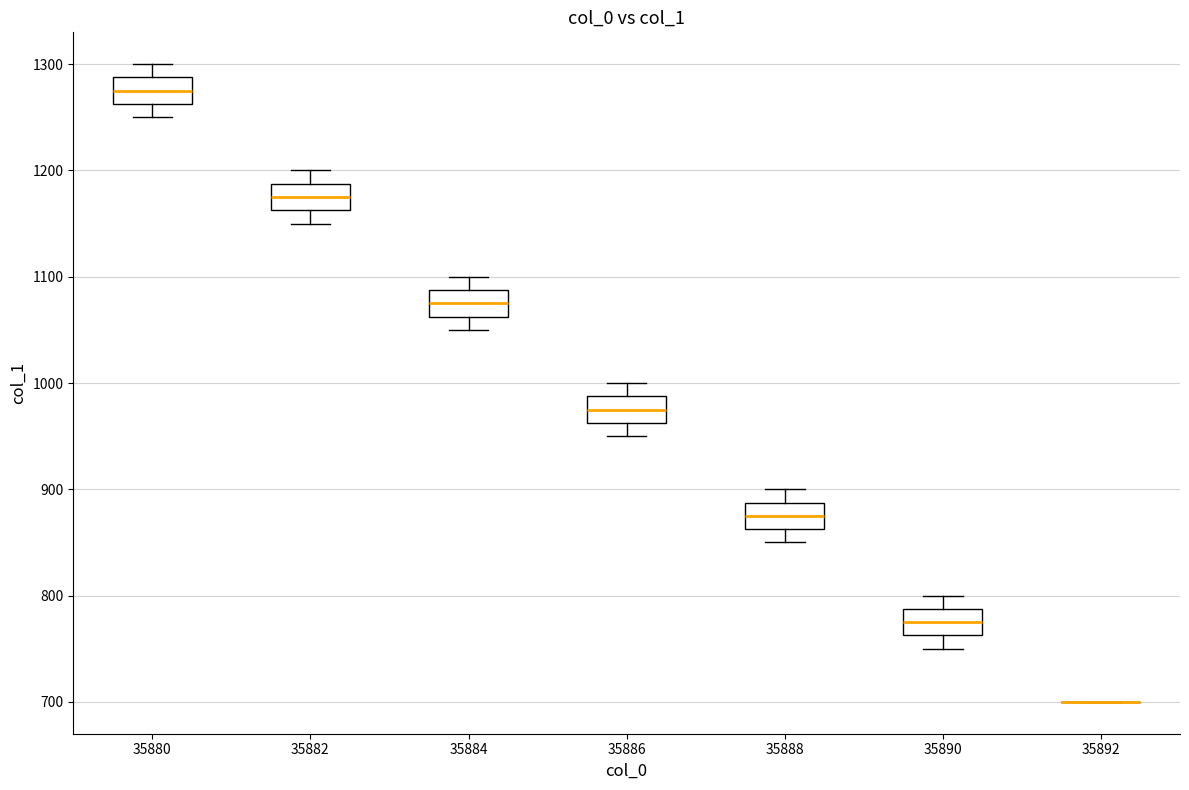

Where does the lower whisker of the box at x = 35880 end on the y-axis? The values are not printed on the chart, so give them approximately, as read against the axis.

1250